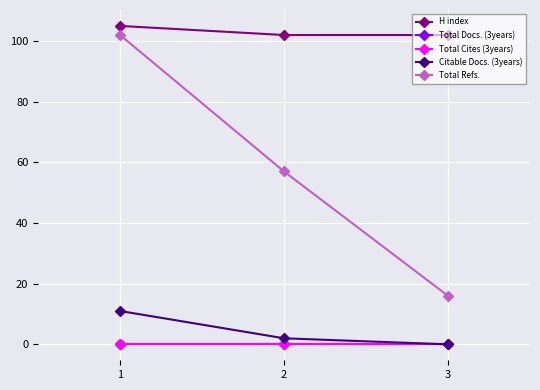

What is the lowest value of the Total Refs. series?

16